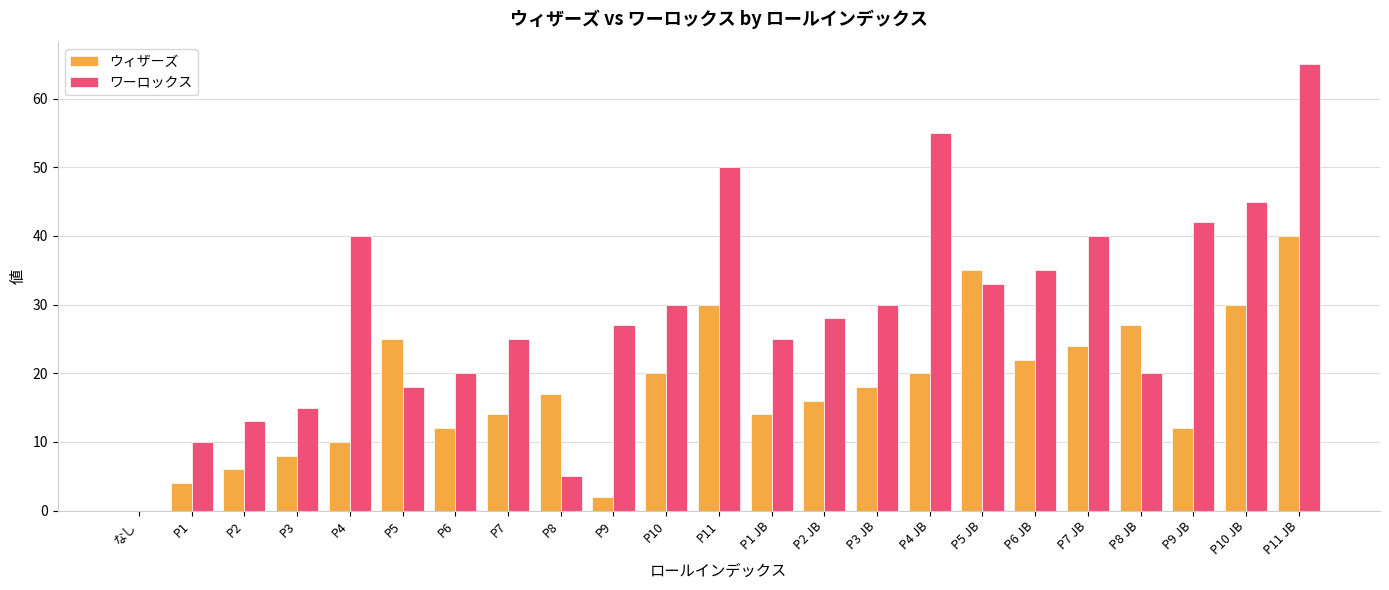

Is the value of ウィザーズ at P10 greater than the value of ワーロックス at P5 JB?

No